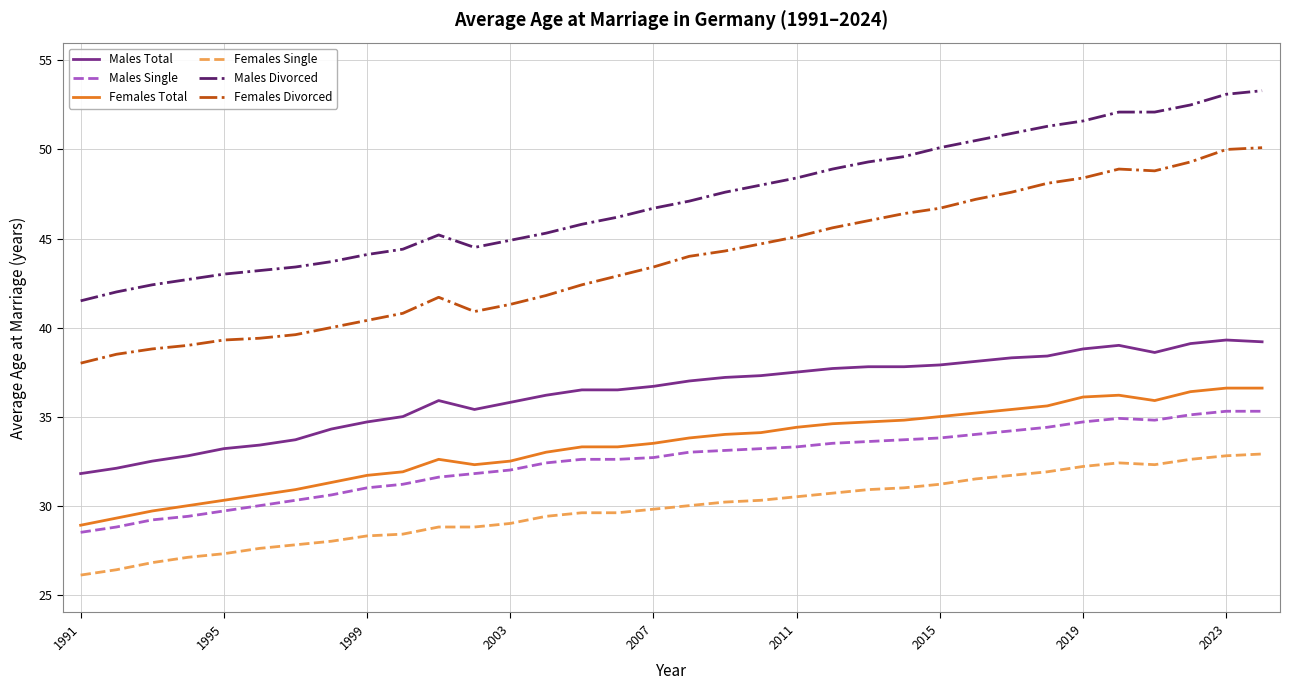

Which series has the largest range (max minus min)?

Females Divorced